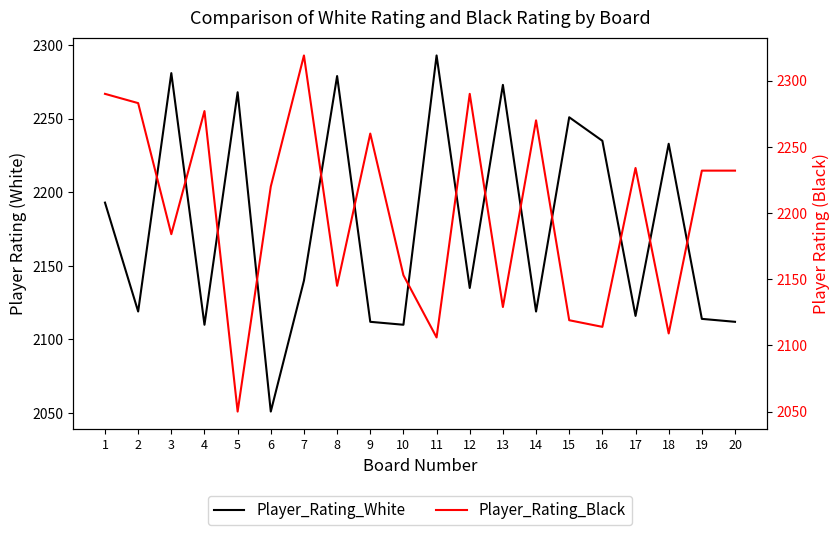

Between which two adjacent categories do Player_Rating_White and Player_Rating_Black first intersect?

2 and 3